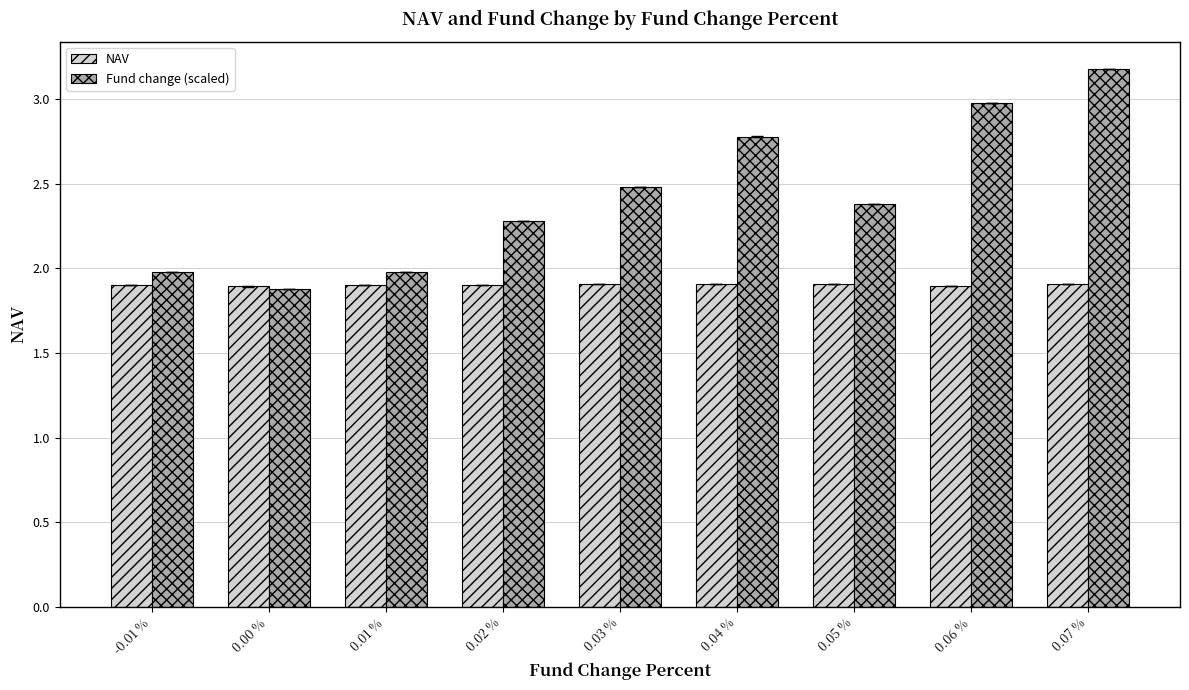

Reading left to right, transcribe all the data shown in this chart.

NAV: -0.01 %=1.9	0.00 %=1.9	0.01 %=1.9	0.02 %=1.9	0.03 %=1.9	0.04 %=1.9	0.05 %=1.9	0.06 %=1.9	0.07 %=1.9
Fund change (scaled): -0.01 %=2.0	0.00 %=1.9	0.01 %=2.0	0.02 %=2.3	0.03 %=2.5	0.04 %=2.8	0.05 %=2.4	0.06 %=3.0	0.07 %=3.2